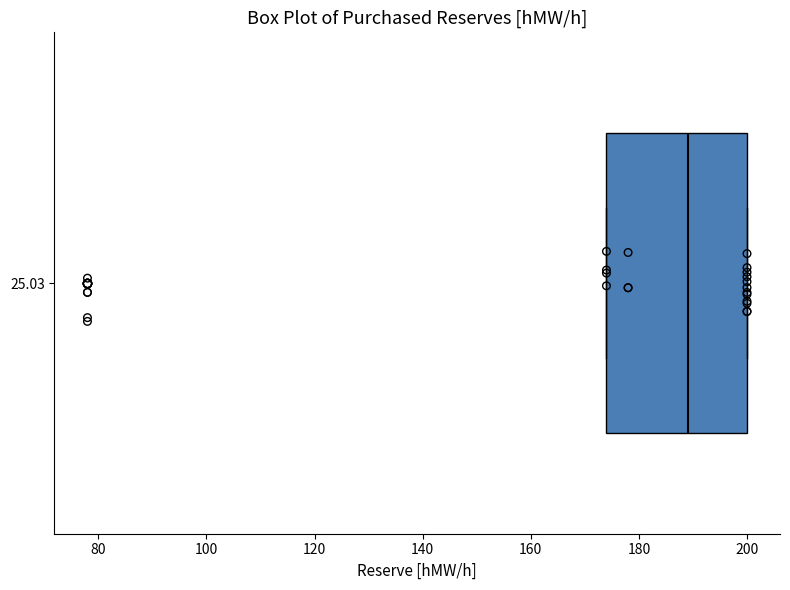

Read this box plot against the x-axis: the position of the median line, the range covered by the box, and the ends of both whiskers. The values are not printed on the chart, so give them approximately, as read against the axis.

median 190, box 174 to 200, whiskers 174 to 200